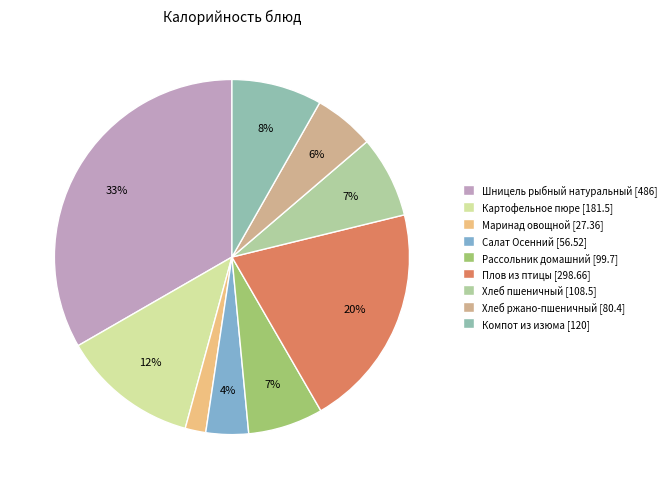

What is the largest slice in the pie chart?

Шницель рыбный натуральный